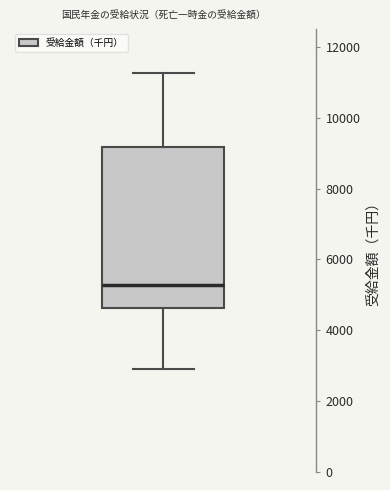

Read this box plot against the y-axis: the position of the median line, the range covered by the box, and the ends of both whiskers. The values are not printed on the chart, so give them approximately, as read against the axis.

median 5200, box 4600 to 9200, whiskers 3000 to 11200